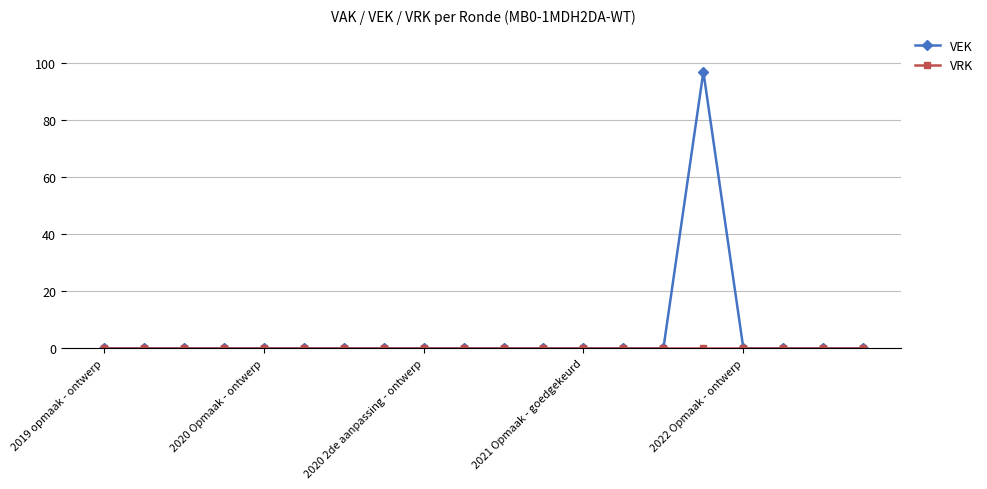

How many lines are shown in the chart?

2